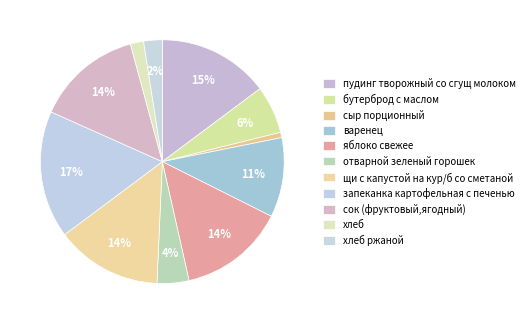

Which category has the biggest portion of the pie?

запеканка картофельная с печенью